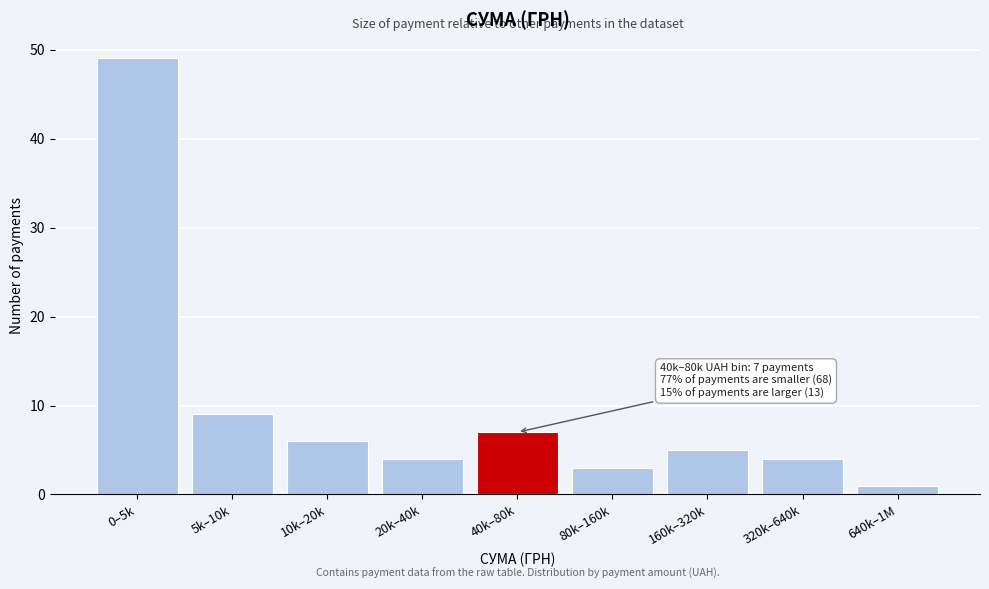

Reading left to right, extract all data points from this chart.

0–5k=49	5k–10k=9	10k–20k=6	20k–40k=4	40k–80k=7	80k–160k=3	160k–320k=5	320k–640k=4	640k–1M=1